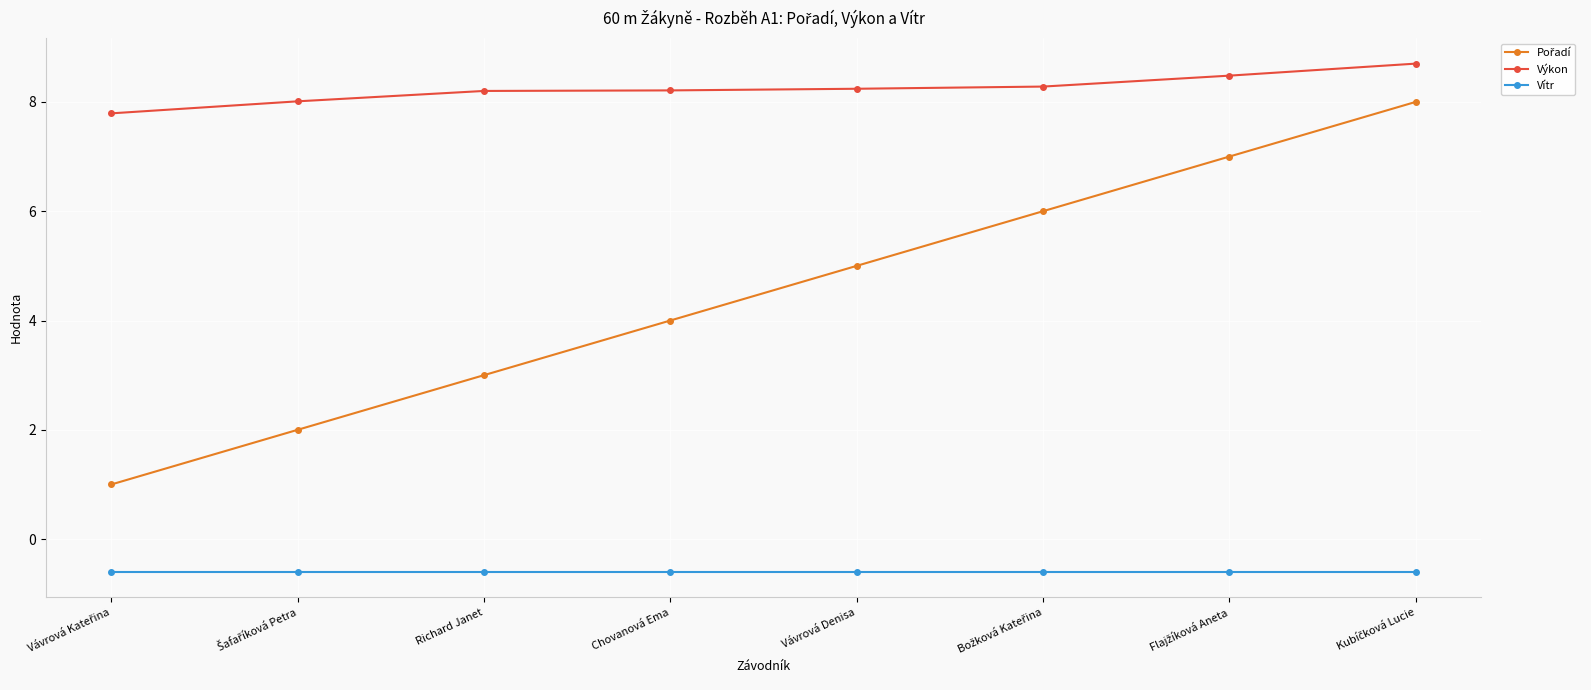

The Výkon series shows 2.4 at Chovanová Ema. True or false?

False